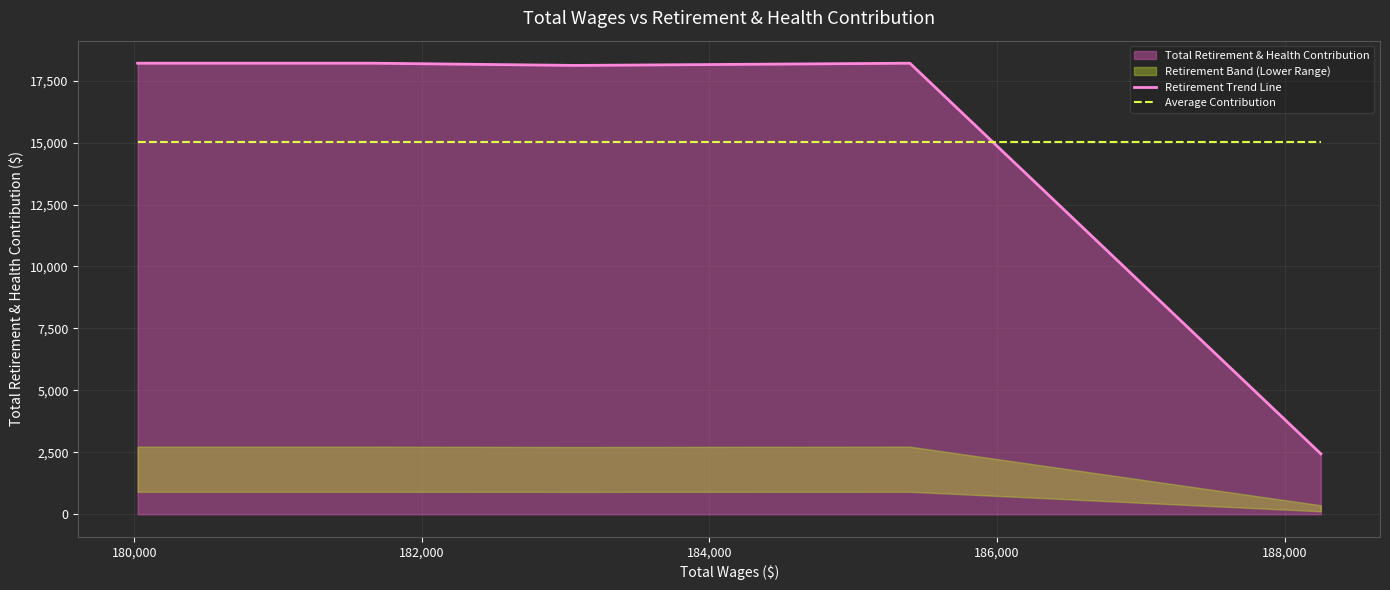

Does the chart display data point markers on the line(s)?

No